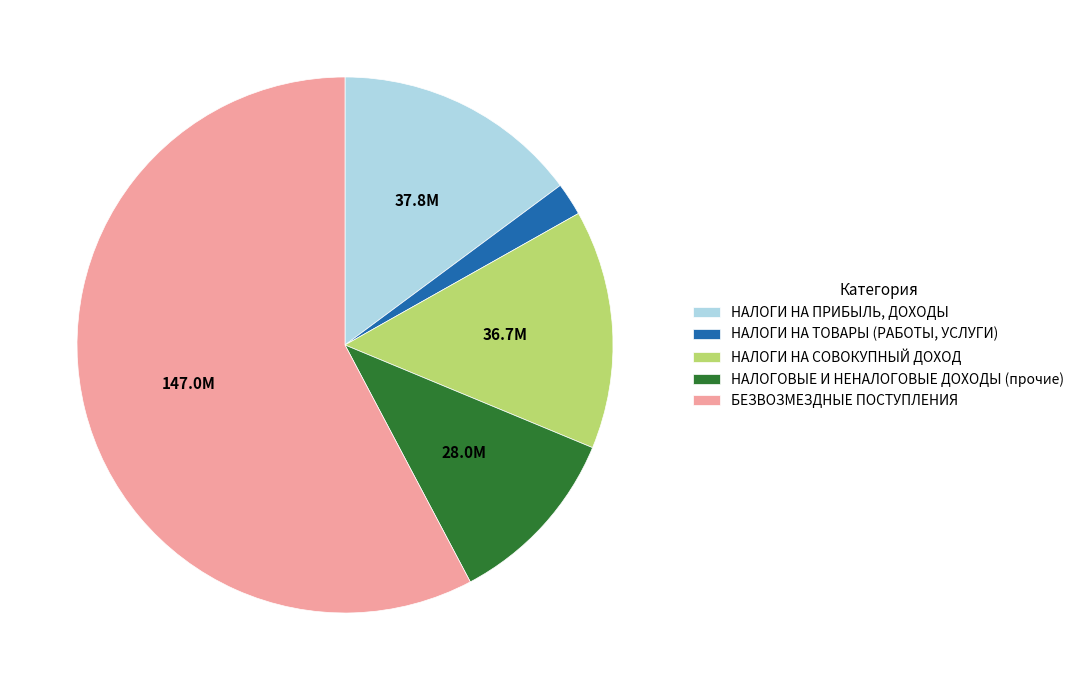

Approximately how many times larger is the value at НАЛОГОВЫЕ И НЕНАЛОГОВЫЕ ДОХОДЫ (прочие) compared to НАЛОГИ НА ПРИБЫЛЬ, ДОХОДЫ?

0.7